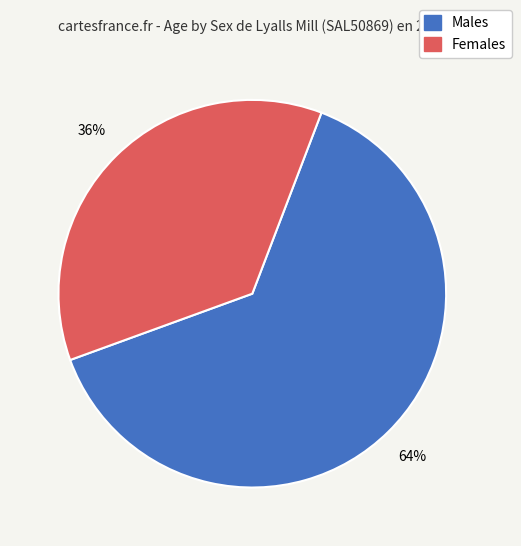

Which slice is the smallest?

Females